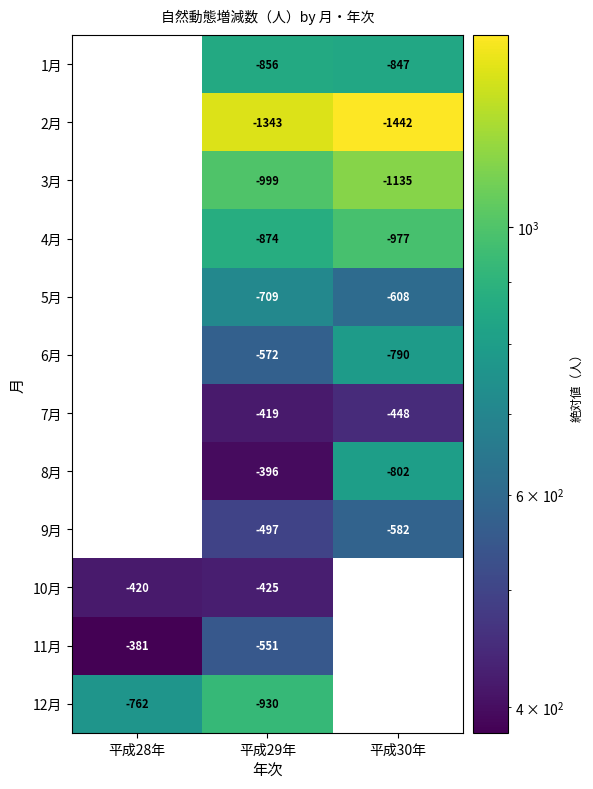

At which category is the sum across all series the highest?

平成29年